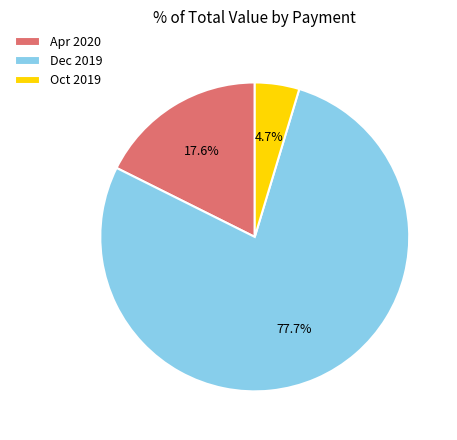

What is the majority slice?

Dec 2019